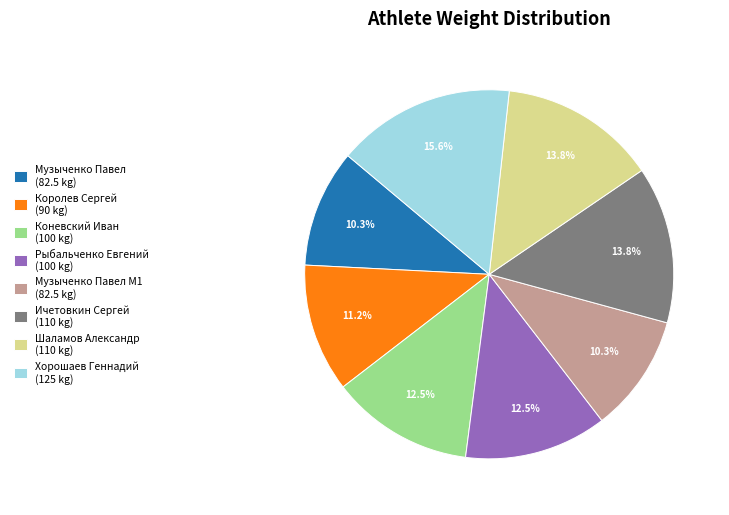

Do Коневский Иван (100 kg) and Королев Сергей (90 kg) together represent more than half of the pie?

No